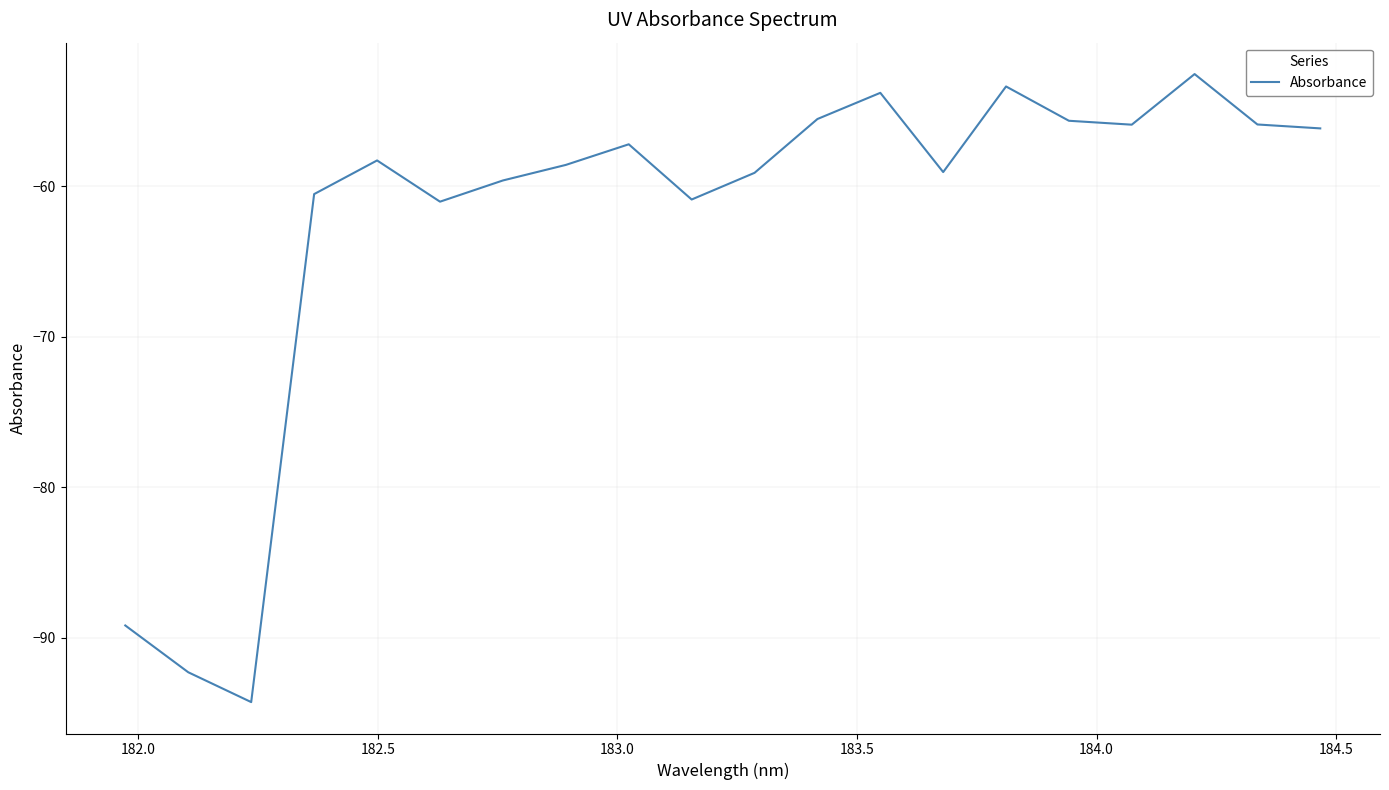

What is the difference between the maximum and minimum values?

41.7